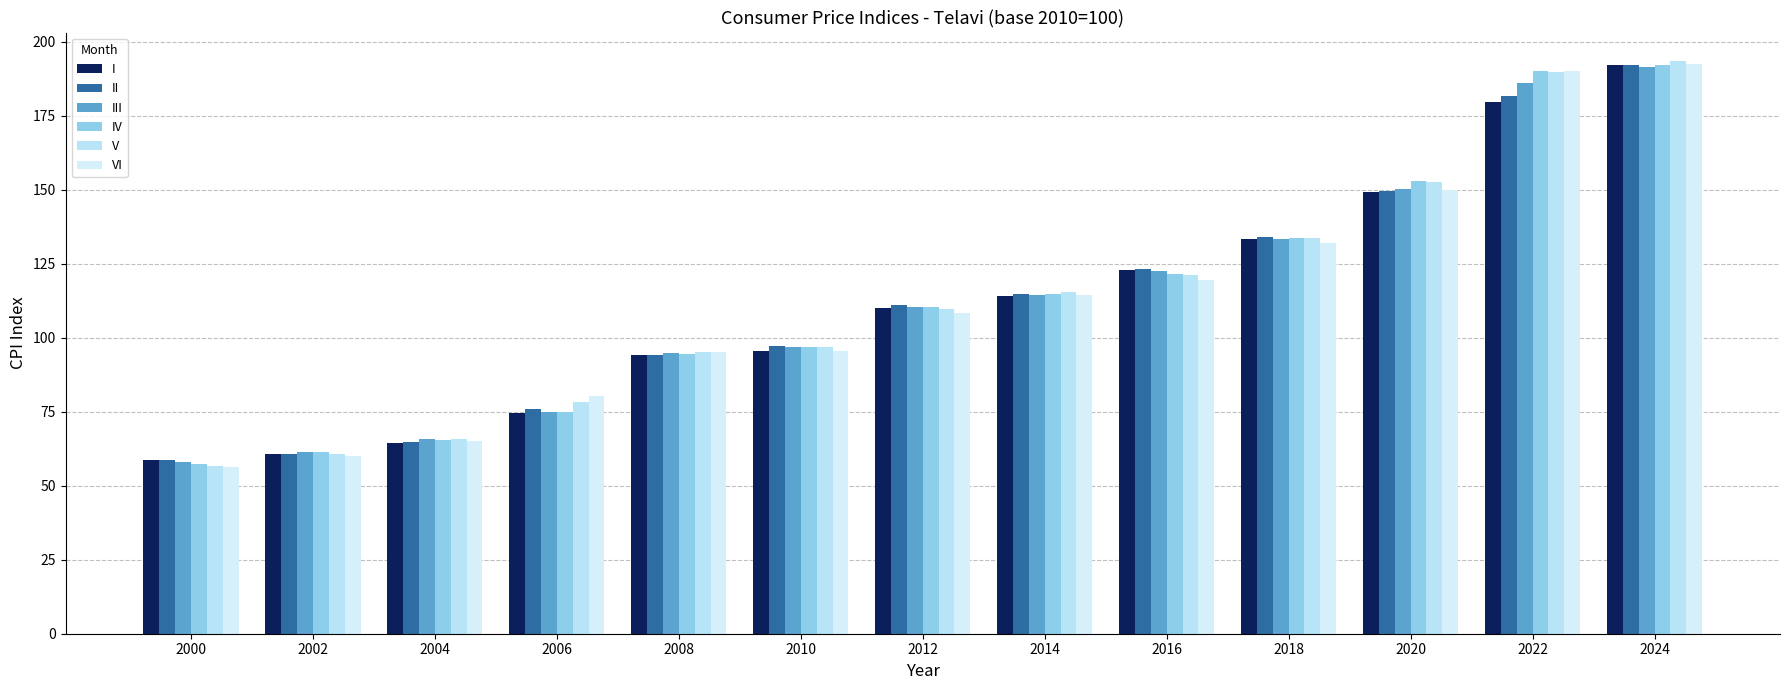

What is the average value of the VI series?

112.3